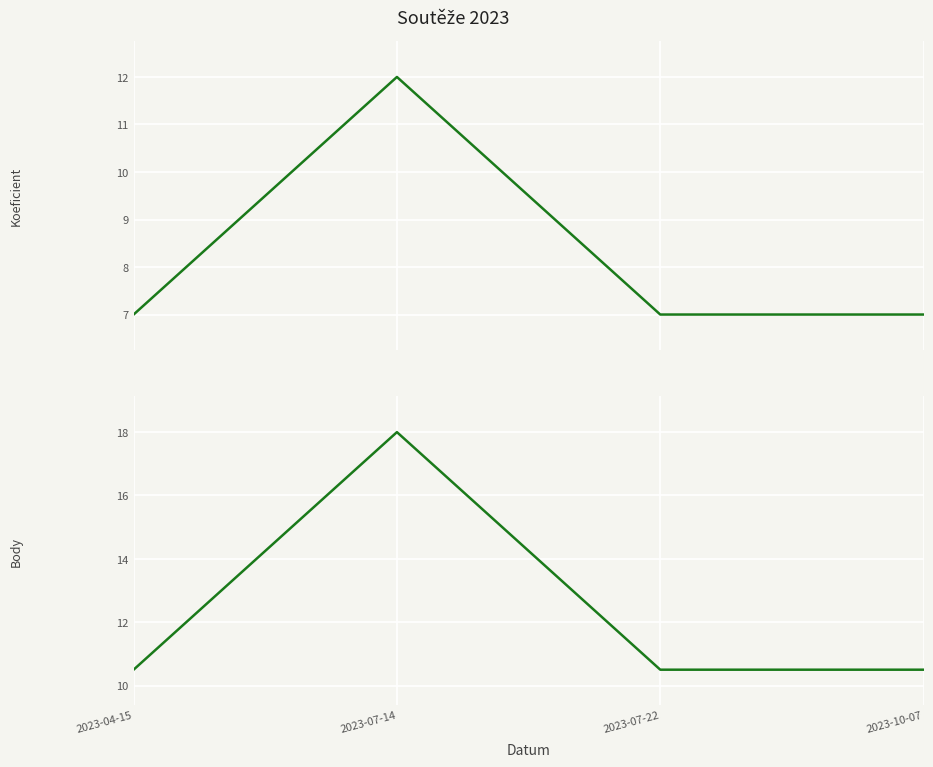

List the series in order of their overall mean, highest first.

Body, Koeficient